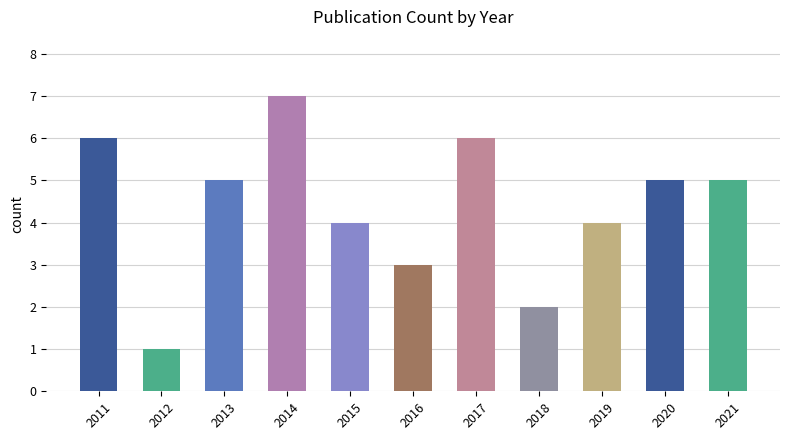

What is the ratio of the value at 2017 to the value at 2018?

3.0